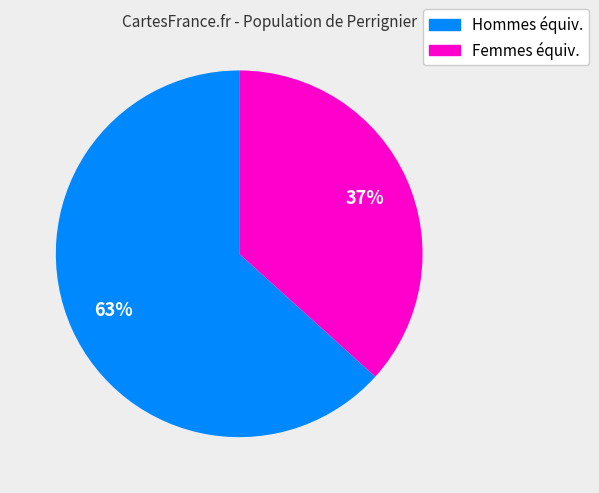

To the nearest percent, what is the average slice percentage?

50%